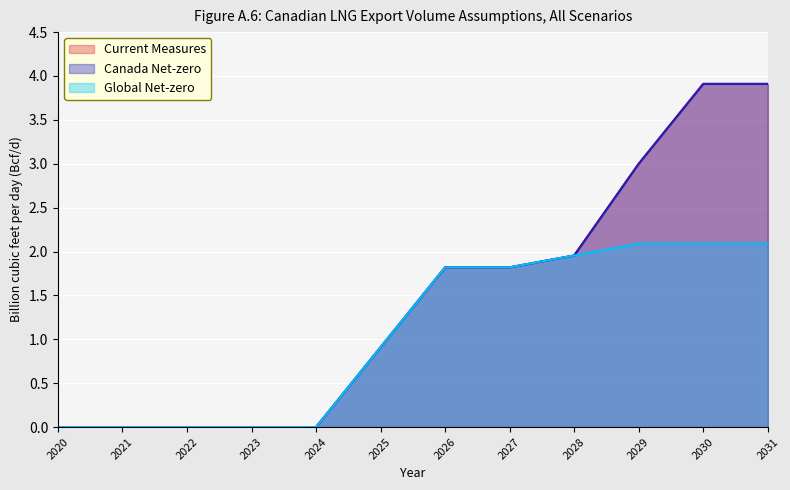

True or false: Canada Net-zero has more than 0 interior local peaks.

False